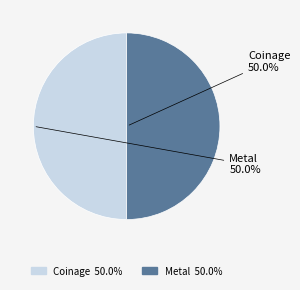

How many segments does this pie chart have?

2